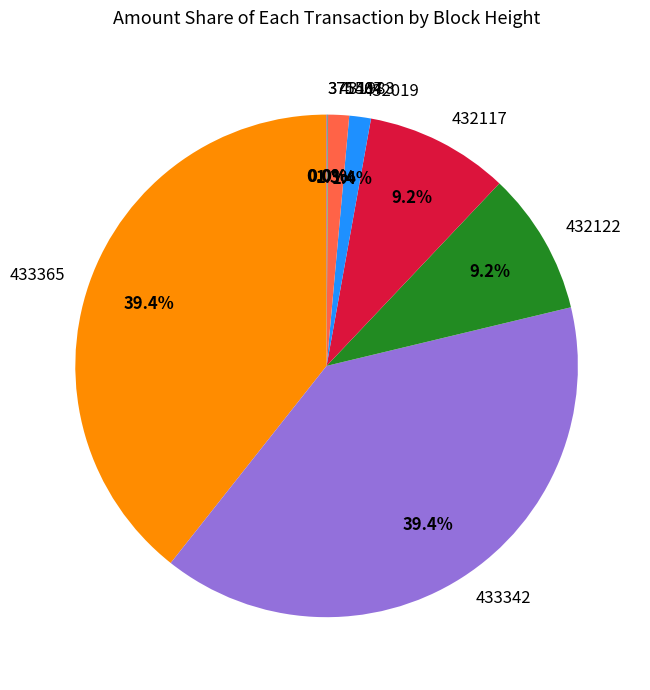

To the nearest percent, what percentage of the pie is 432122?

9%